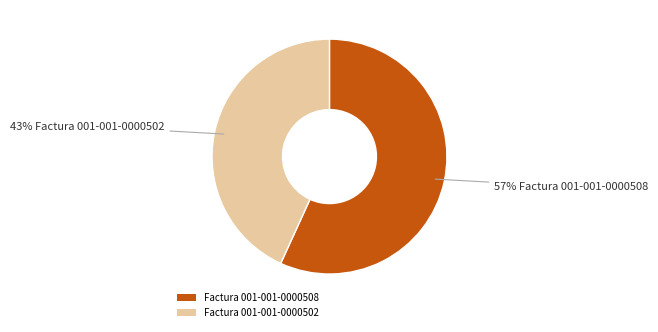

To the nearest percent, what is the combined percentage of Factura 001-001-0000502 and Factura 001-001-0000508?

100%